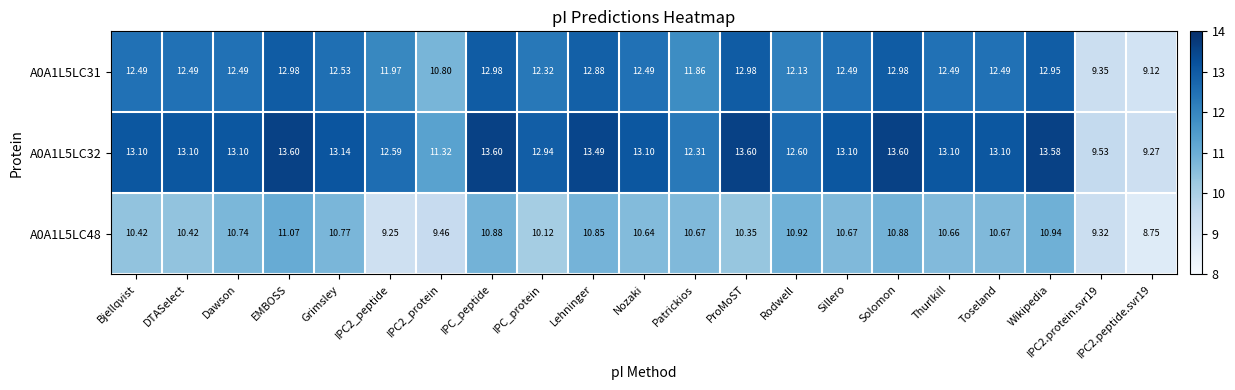

Where does the A0A1L5LC31 series first go above 12?

Bjellqvist